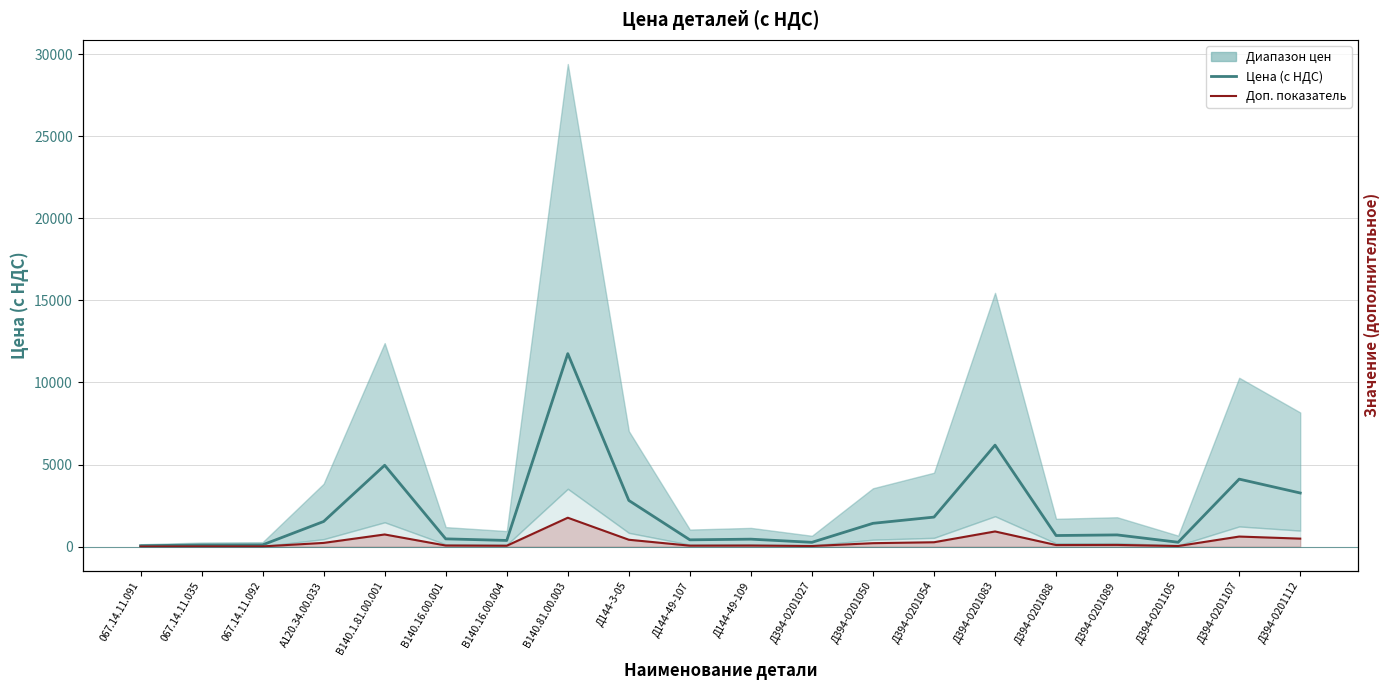

What is the highest value of the Цена (с НДС) series?

11757.9